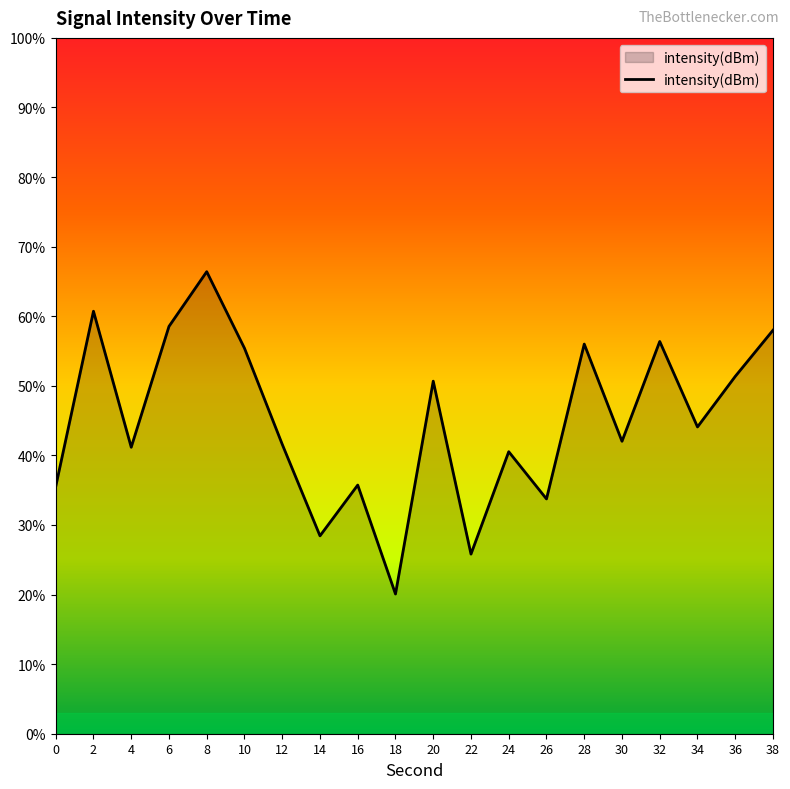

The value at 18 is 20.1. True or false?

True